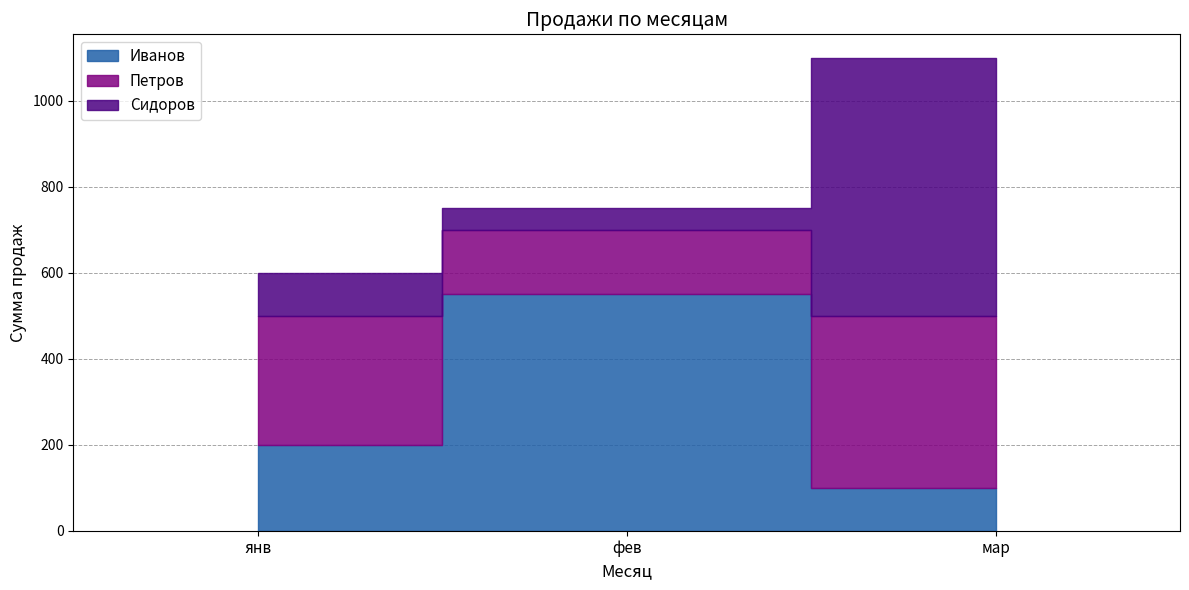

How many lines are shown in the chart?

3